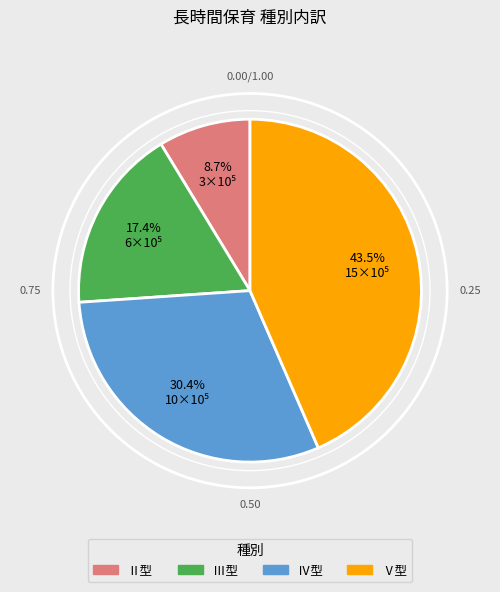

To the nearest percent, what portion does Ⅲ型 represent?

17%